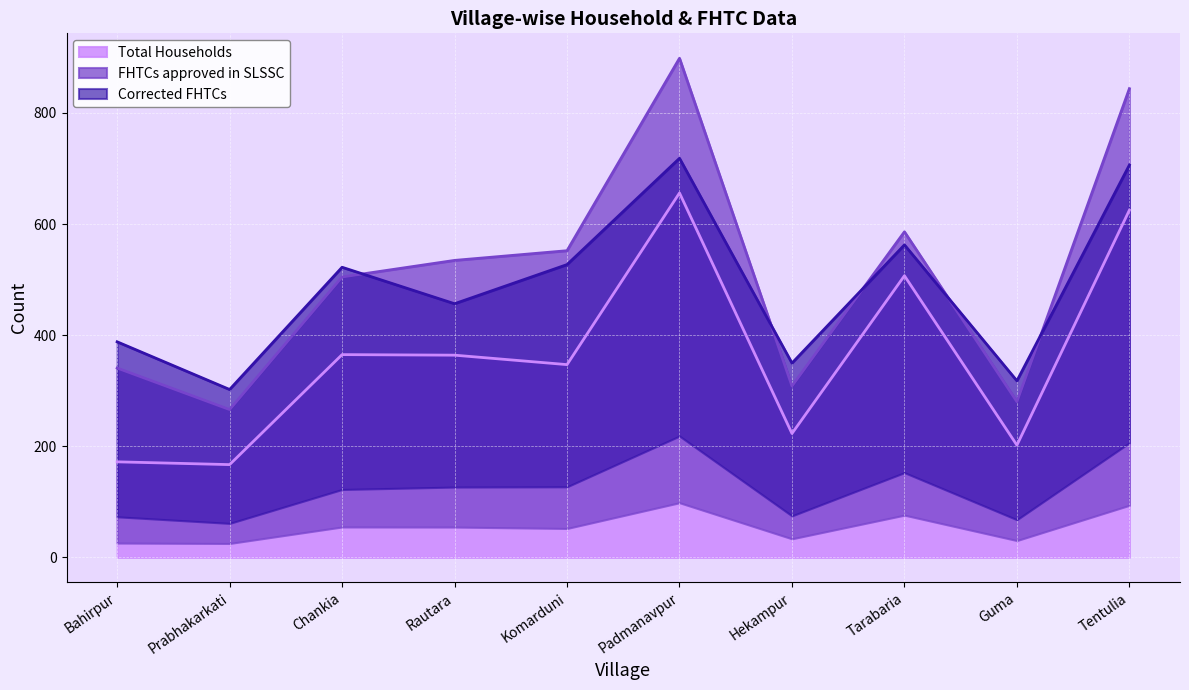

Which series has the largest total across all categories?

FHTCs approved in SLSSC